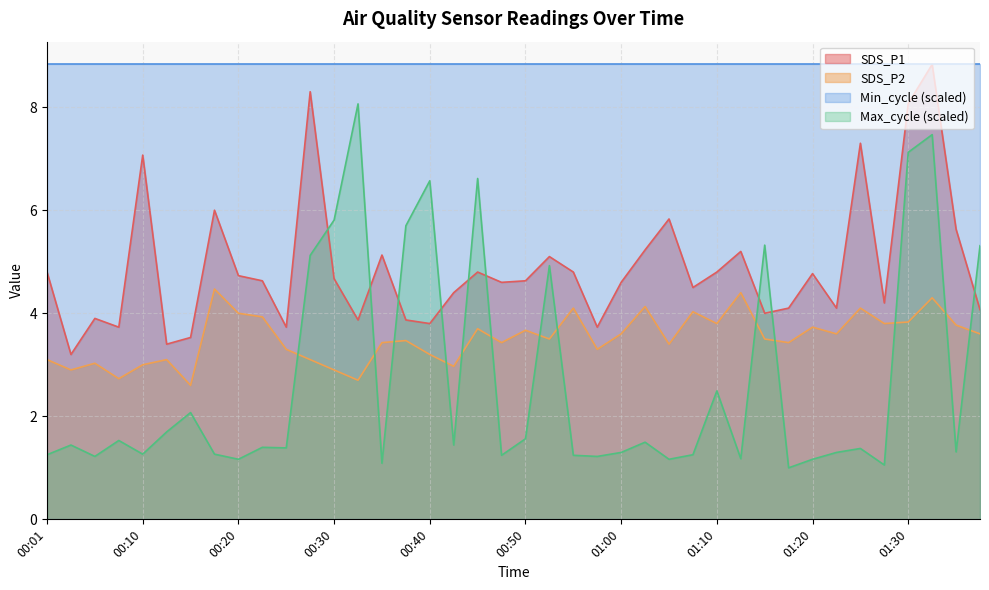

What is the label of the 5th point from the left?

00:10